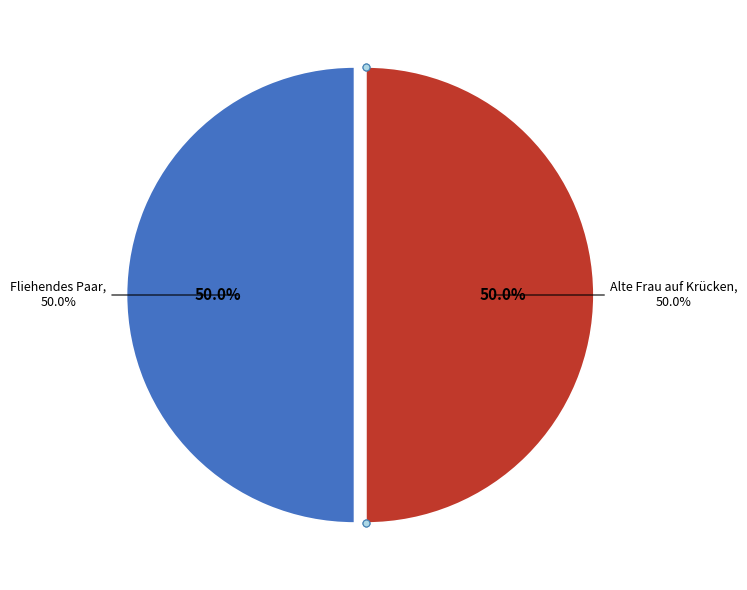

To the nearest percent, what is the average slice percentage?

50%